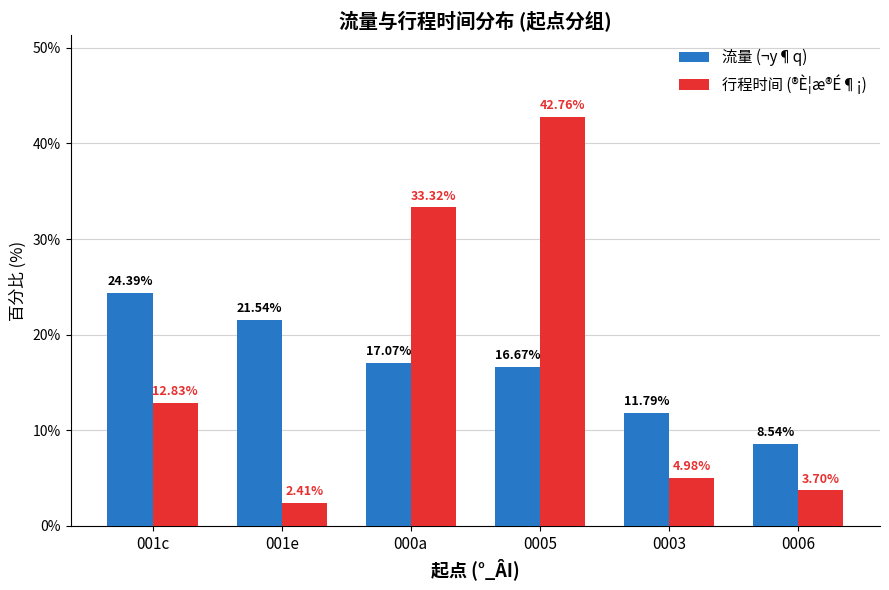

Are the bars horizontal?

No